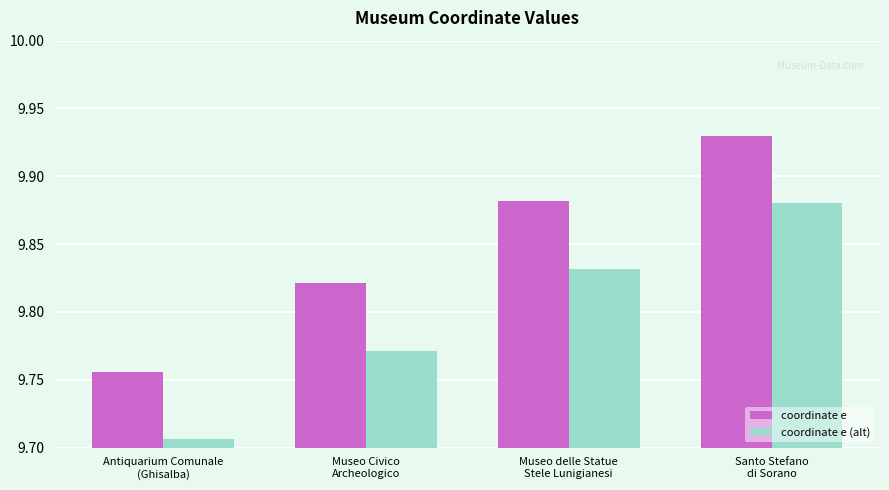

Which series has the largest total across all categories?

coordinate e